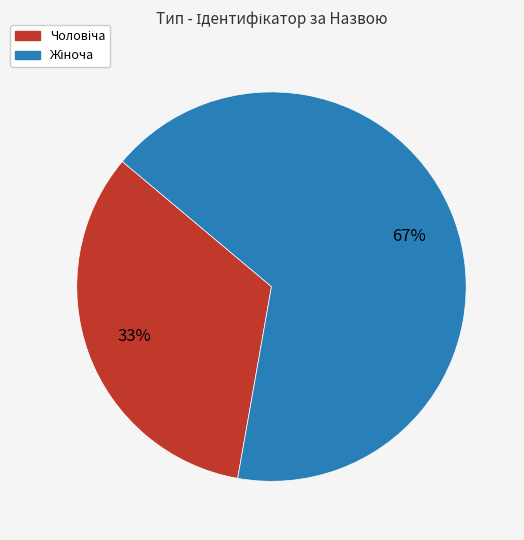

Is there a majority slice in this chart?

Yes